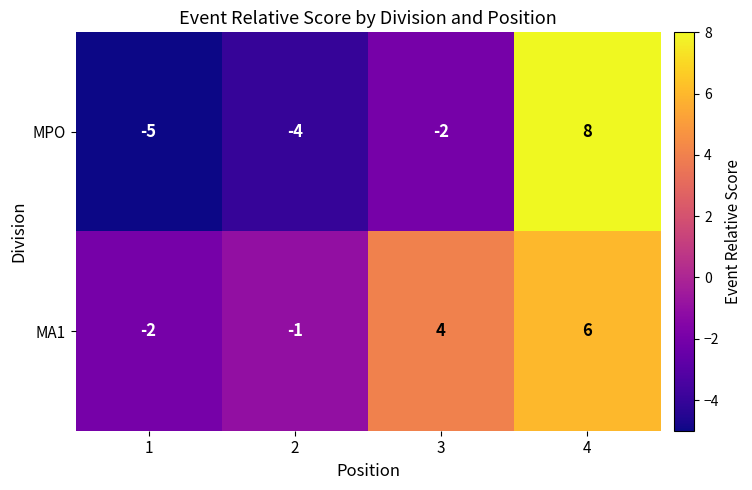

At which category does the chart reach its peak across all series?

4